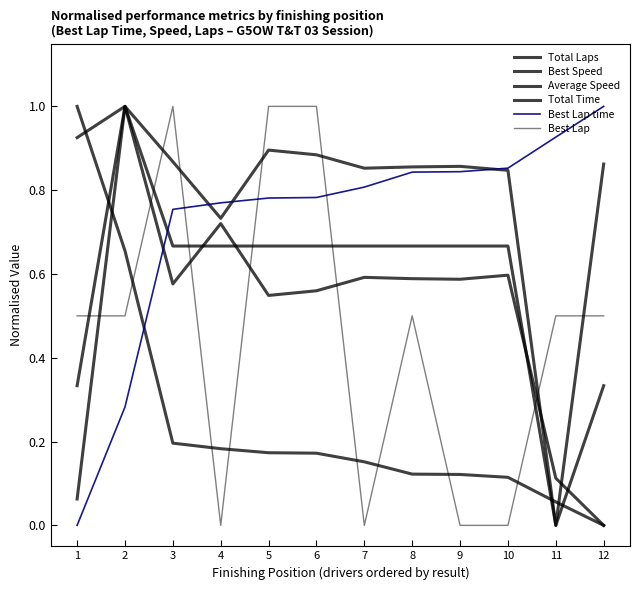

What is the difference between the maximum and second lowest values in the Best Lap series?

1.0